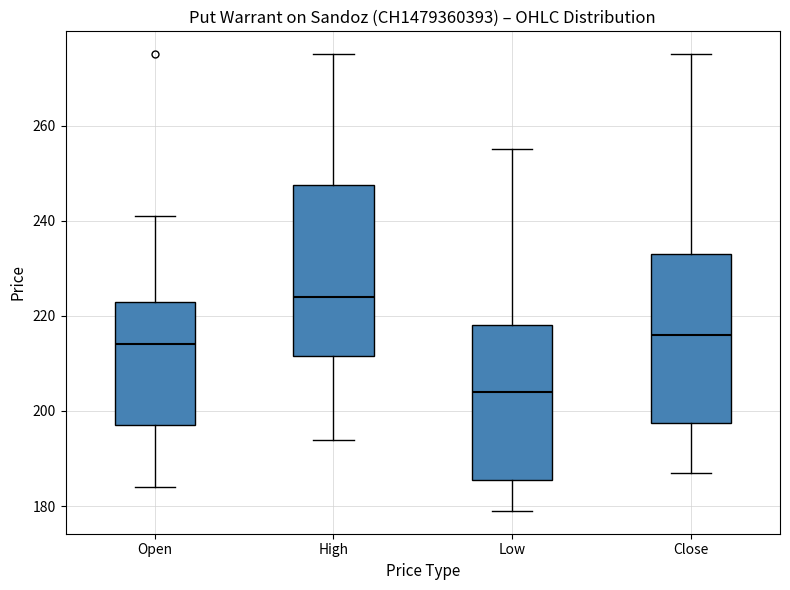

Reading left to right, transcribe this box plot: for each box, give where its median line is, the range the box spans, and where its two whiskers end, as read against the y-axis. The values are not printed on the chart, so give them approximately, as read against the axis.

Open: median 214, box 198 to 224, whiskers 184 to 242
High: median 224, box 212 to 248, whiskers 194 to 276
Low: median 204, box 186 to 218, whiskers 180 to 256
Close: median 216, box 198 to 234, whiskers 188 to 276